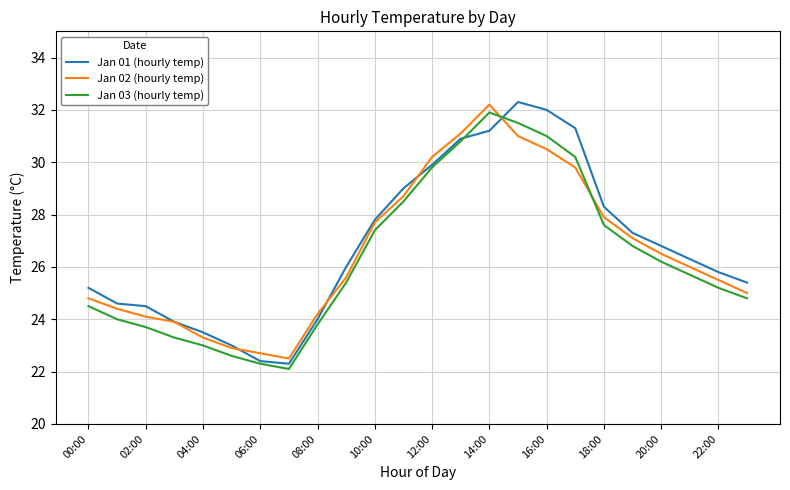

What is the greatest value displayed?

32.3